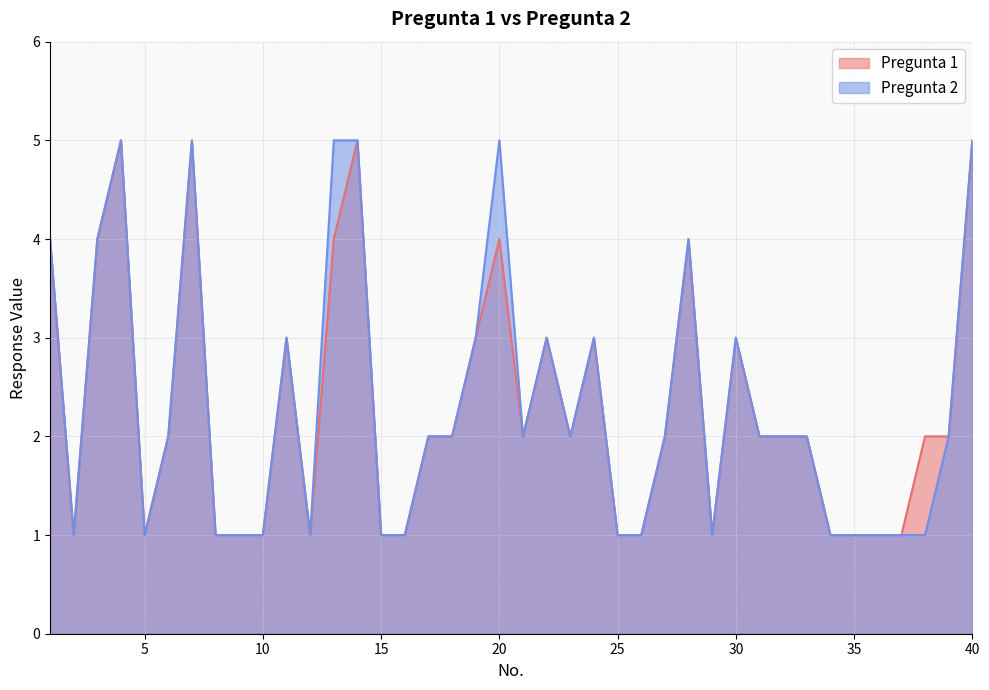

Reading left to right, transcribe all the data shown in this chart.

Pregunta 1: 1=4	2=1	3=4	4=5	5=1	6=2	7=5	8=1	9=1	10=1	11=3	12=1	13=4	14=5	15=1	16=1	17=2	18=2	19=3	20=4	21=2	22=3	23=2	24=3	25=1	26=1	27=2	28=4	29=1	30=3	31=2	32=2	33=2	34=1	35=1	36=1	37=1	38=2	39=2	40=5
Pregunta 2: 1=4	2=1	3=4	4=5	5=1	6=2	7=5	8=1	9=1	10=1	11=3	12=1	13=5	14=5	15=1	16=1	17=2	18=2	19=3	20=5	21=2	22=3	23=2	24=3	25=1	26=1	27=2	28=4	29=1	30=3	31=2	32=2	33=2	34=1	35=1	36=1	37=1	38=1	39=2	40=5